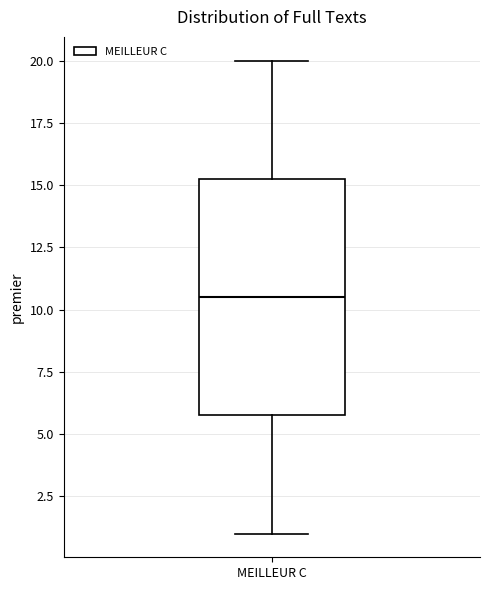

Where does the lower whisker of the box for MEILLEUR C end on the y-axis? The values are not printed on the chart, so give them approximately, as read against the axis.

1.0